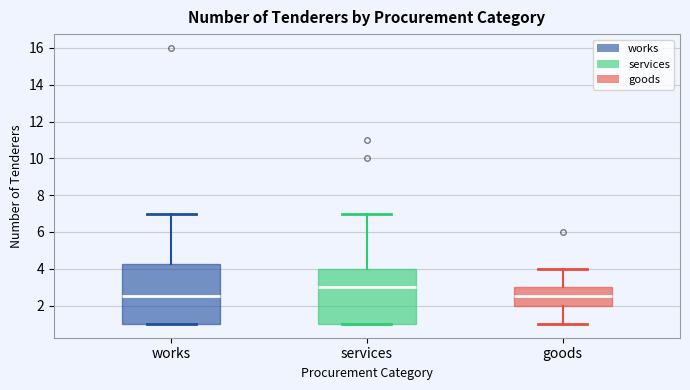

Reading left to right, transcribe this box plot: for each box, give where its median line is, the range the box spans, and where its two whiskers end, as read against the y-axis. The values are not printed on the chart, so give them approximately, as read against the axis.

works: median 2.6, box 1.0 to 4.2, whiskers 1.0 to 7.0
services: median 3.0, box 1.0 to 4.0, whiskers 1.0 to 7.0
goods: median 2.6, box 2.0 to 3.0, whiskers 1.0 to 4.0